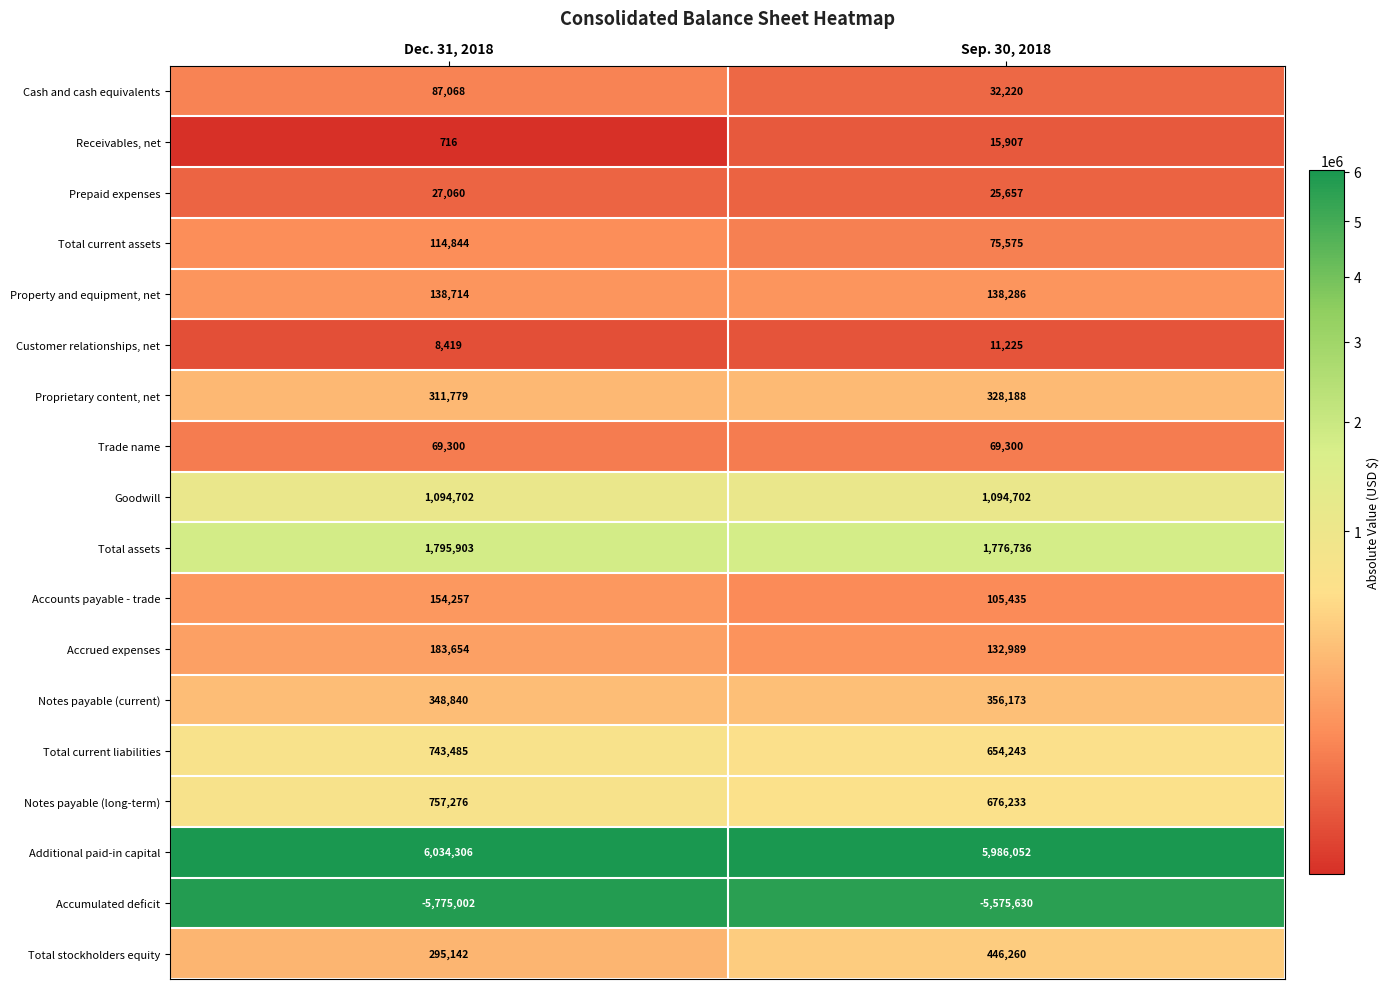

Where is Receivables, net nearest to the value 8311?

Dec. 31, 2018